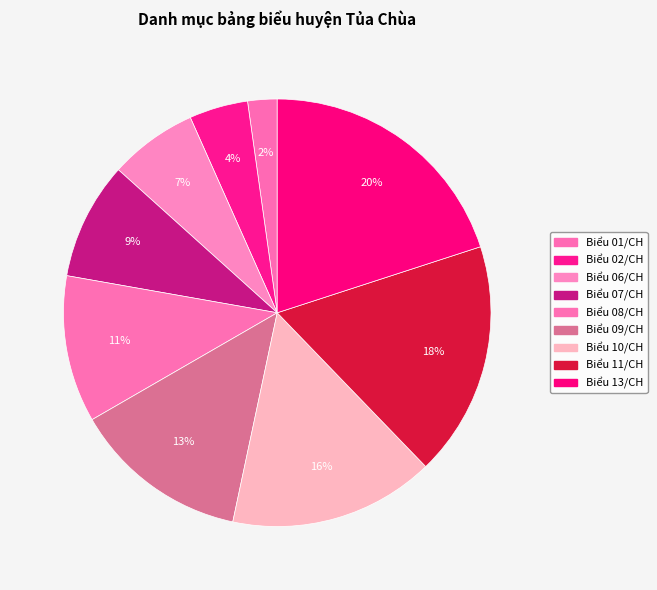

How many slices are in this pie chart?

9